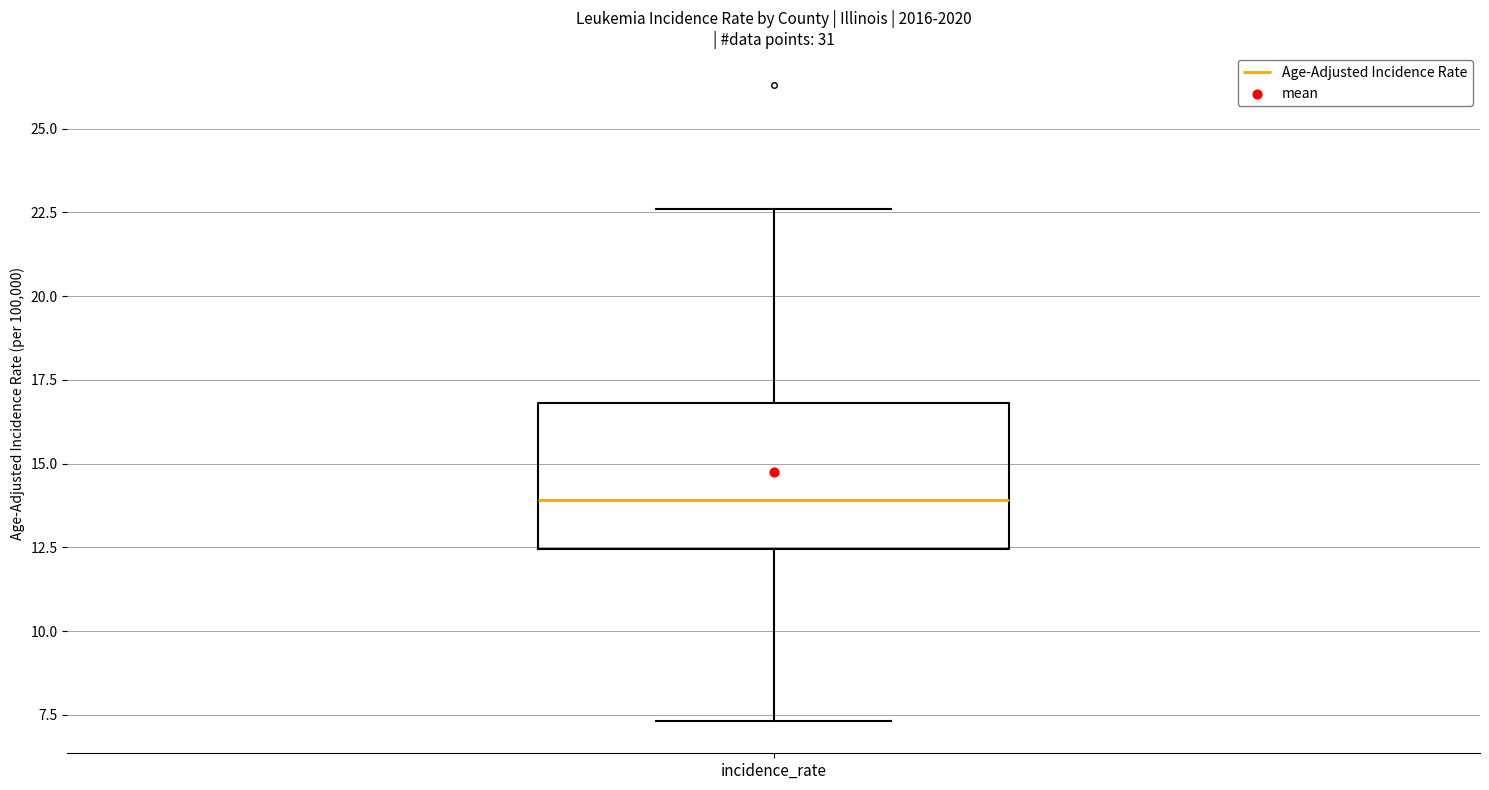

Transcribe this box plot: give where the median line is, the range the box spans, and where the two whiskers end, as read against the y-axis. The values are not printed on the chart, so give them approximately, as read against the axis.

median 14.0, box 12.5 to 17.0, whiskers 7.5 to 22.5